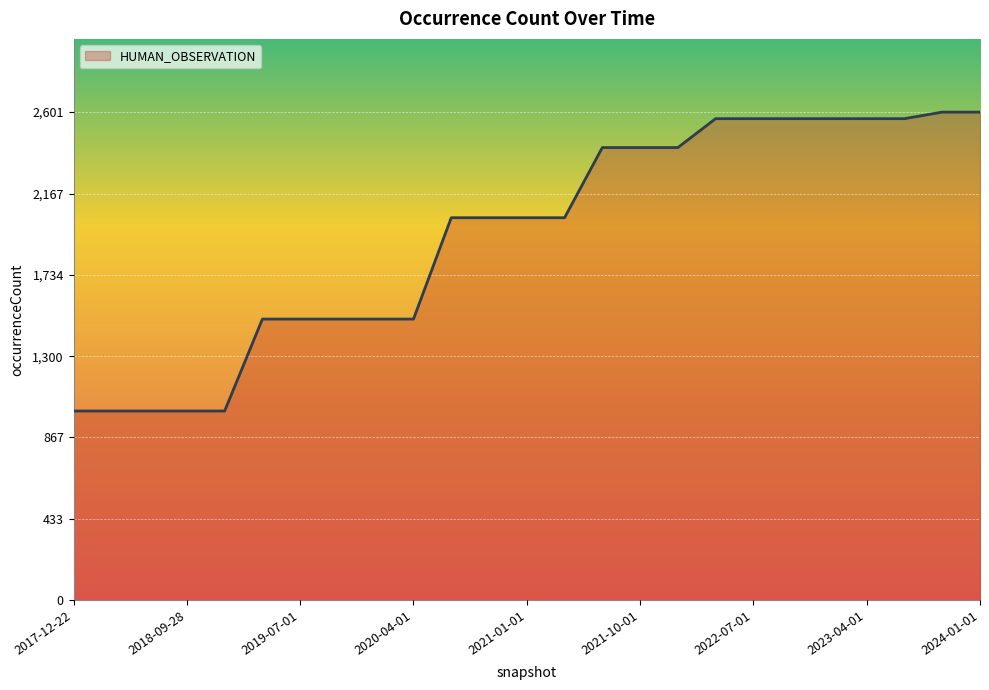

How many lines are shown in the chart?

1